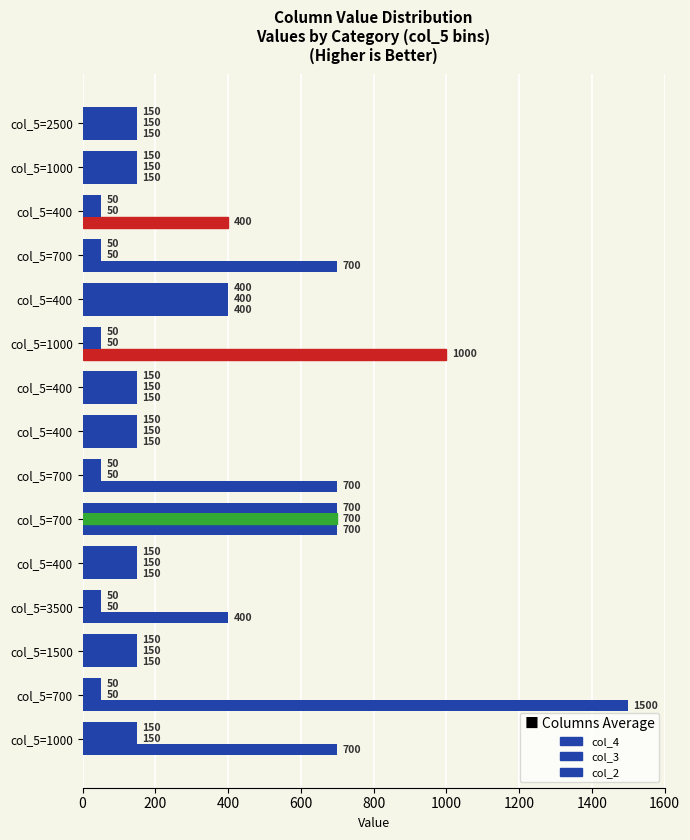

At which label does col_4 reach its peak?

col_5=700